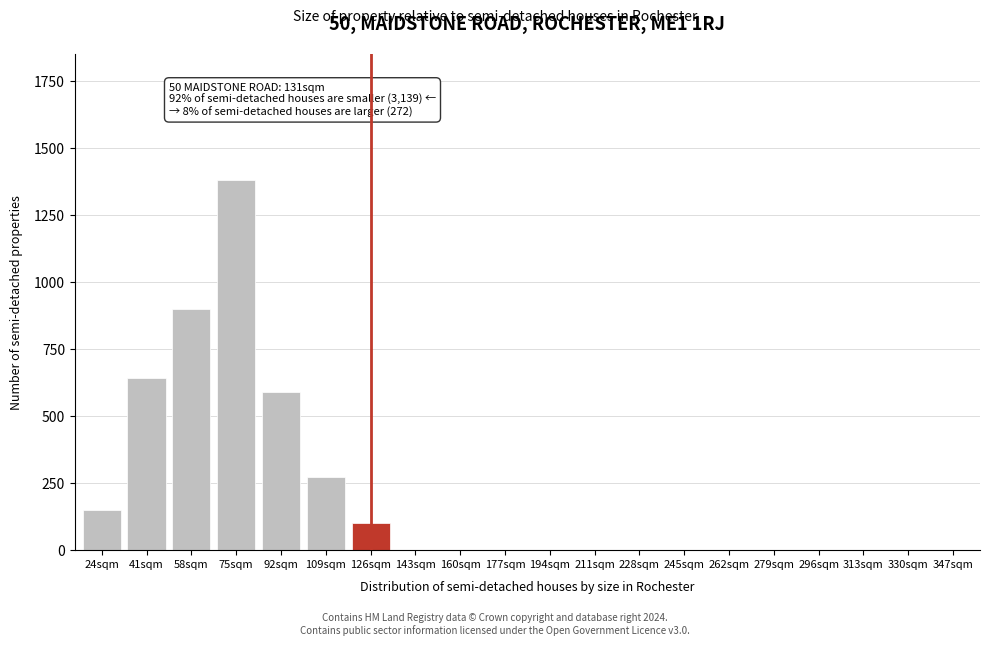

Reading right to left, list all the values displayed in this chart.

347sqm=0	330sqm=0	313sqm=0	296sqm=0	279sqm=0	262sqm=0	245sqm=0	228sqm=0	211sqm=0	194sqm=0	177sqm=0	160sqm=0	143sqm=0	126sqm=100	109sqm=270	92sqm=590	75sqm=1380	58sqm=900	41sqm=640	24sqm=150